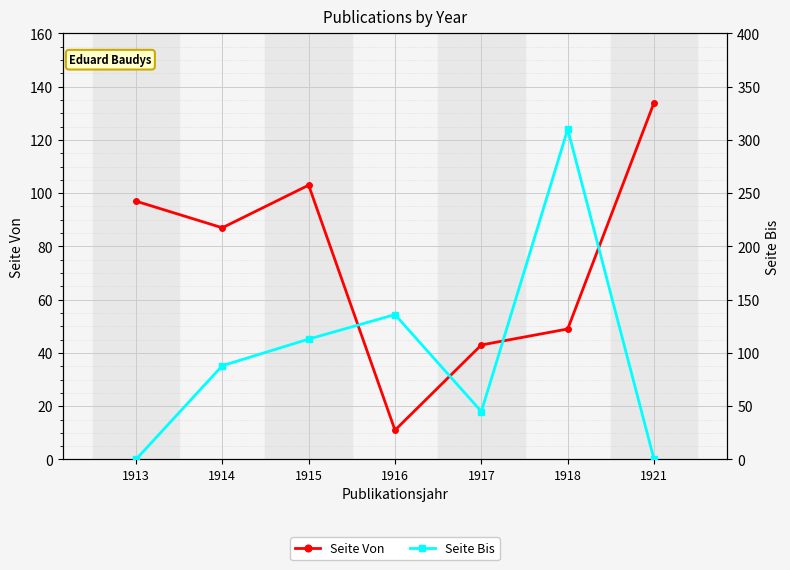

List the series in order of their overall mean, highest first.

Seite Bis, Seite Von